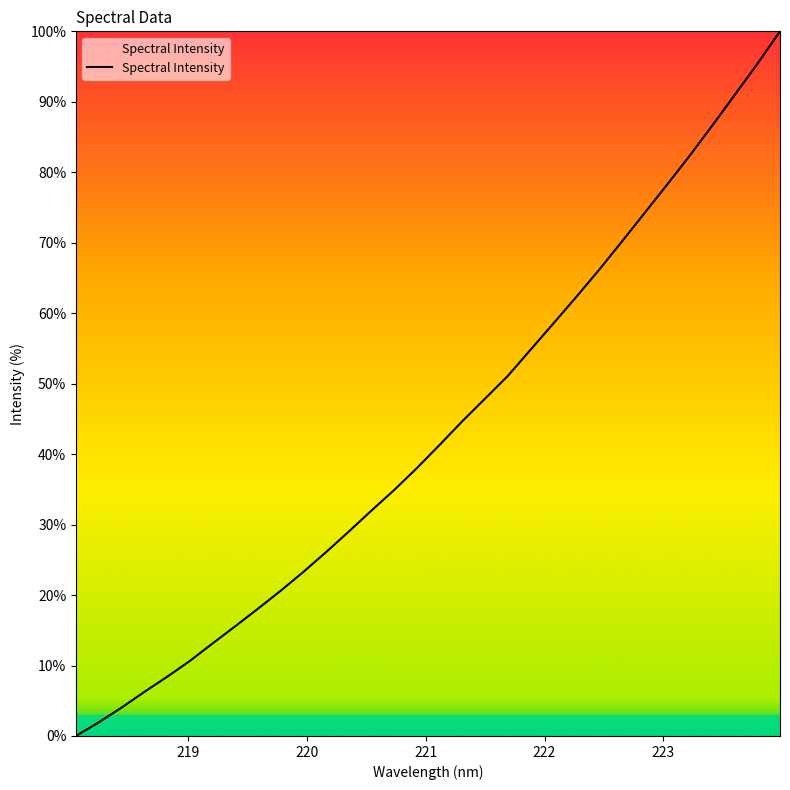

What is the greatest value displayed?

100.0